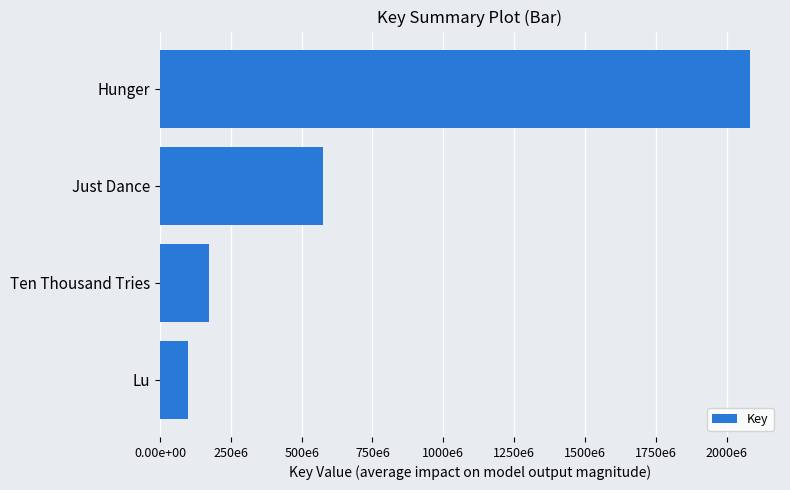

Are the bars horizontal?

Yes